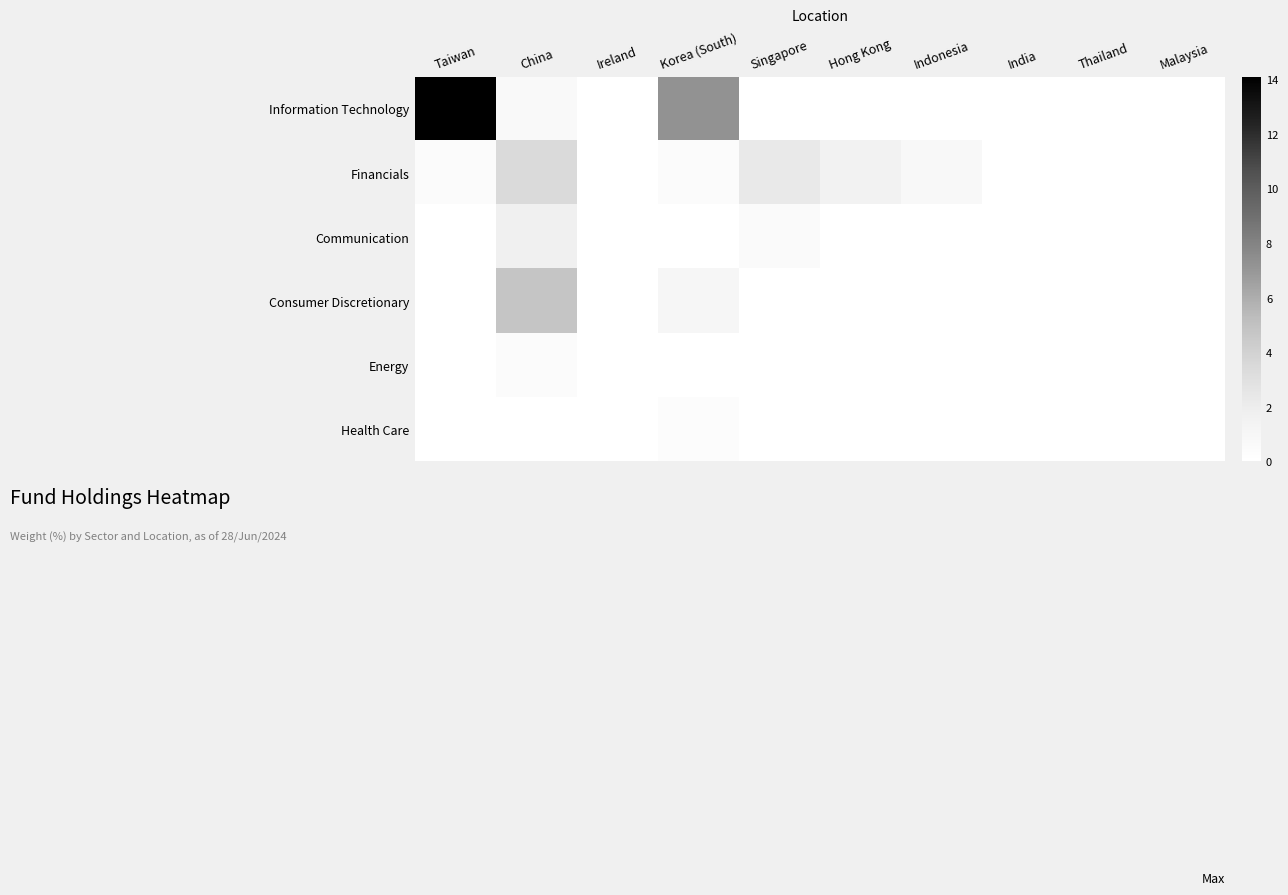

Reading left to right, transcribe all the data shown in this chart.

Information Technology: Taiwan=14.1	China=0.6	Ireland=0.0	Korea (South)=7.2	Singapore=0.0	Hong Kong=0.0	Indonesia=0.0	India=0.0	Thailand=0.0	Malaysia=0.0
Financials: Taiwan=0.4	China=3.4	Ireland=0.0	Korea (South)=0.4	Singapore=2.3	Hong Kong=1.5	Indonesia=0.7	India=0.0	Thailand=0.0	Malaysia=0.0
Communication: Taiwan=0.0	China=1.7	Ireland=0.0	Korea (South)=0.0	Singapore=0.5	Hong Kong=0.0	Indonesia=0.0	India=0.0	Thailand=0.0	Malaysia=0.0
Consumer Discretionary: Taiwan=0.0	China=4.8	Ireland=0.0	Korea (South)=1.0	Singapore=0.0	Hong Kong=0.0	Indonesia=0.0	India=0.0	Thailand=0.0	Malaysia=0.0
Energy: Taiwan=0.0	China=0.4	Ireland=0.0	Korea (South)=0.0	Singapore=0.0	Hong Kong=0.0	Indonesia=0.0	India=0.0	Thailand=0.0	Malaysia=0.0
Health Care: Taiwan=0.0	China=0.0	Ireland=0.0	Korea (South)=0.4	Singapore=0.0	Hong Kong=0.0	Indonesia=0.0	India=0.0	Thailand=0.0	Malaysia=0.0